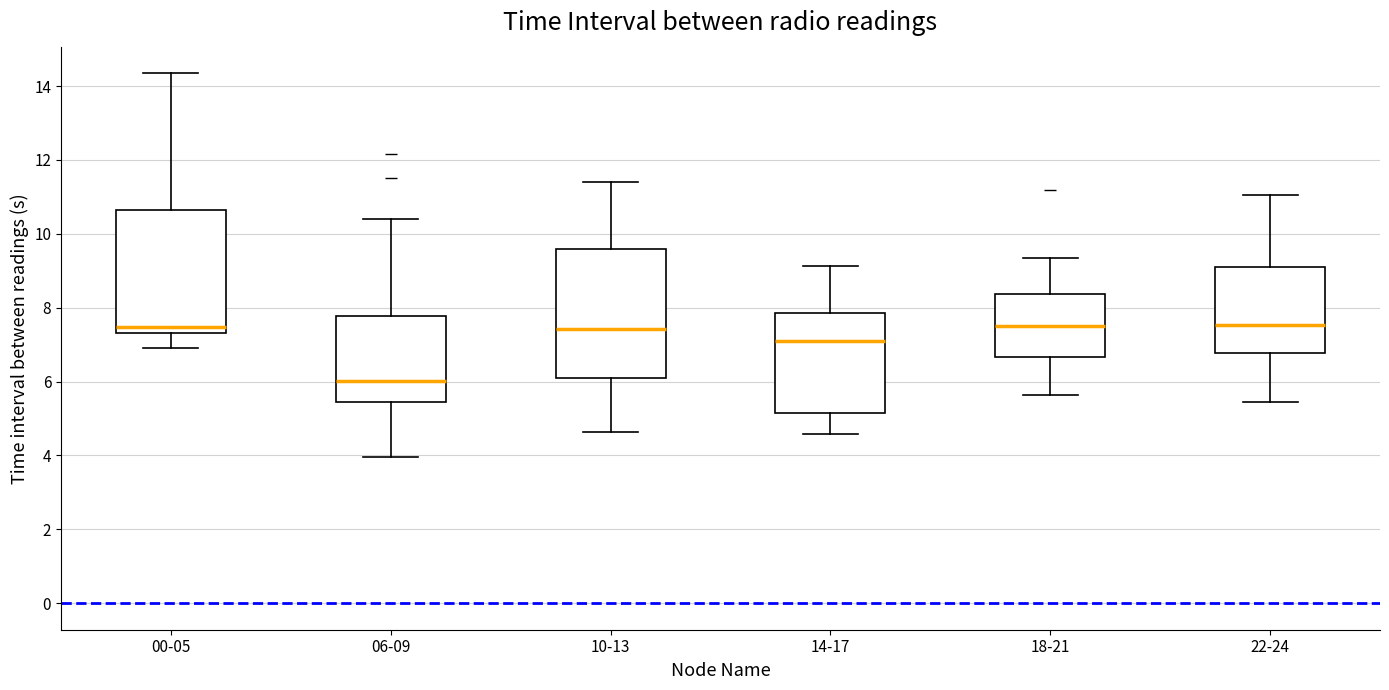

Reading left to right, transcribe this box plot: for each box, give where its median line is, the range the box spans, and where its two whiskers end, as read against the y-axis. The values are not printed on the chart, so give them approximately, as read against the axis.

00-05: median 7.4 (just above the box's lower edge), box 7.4 to 10.6, whiskers 7.0 to 14.4
06-09: median 6.0, box 5.4 to 7.8, whiskers 4.0 to 10.4
10-13: median 7.4, box 6.2 to 9.6, whiskers 4.6 to 11.4
14-17: median 7.2, box 5.2 to 7.8, whiskers 4.6 to 9.2
18-21: median 7.6, box 6.6 to 8.4, whiskers 5.6 to 9.4
22-24: median 7.6, box 6.8 to 9.2, whiskers 5.4 to 11.0